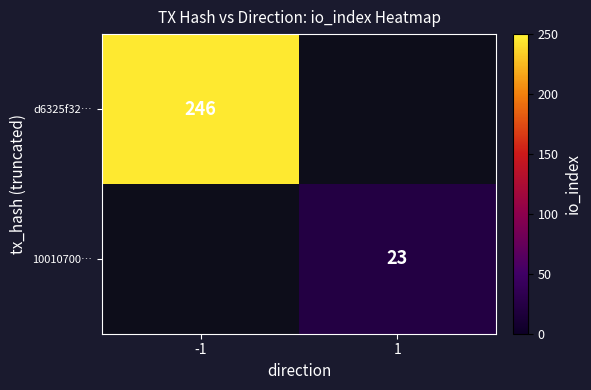

The 10010700… series shows 10 at 1. True or false?

False